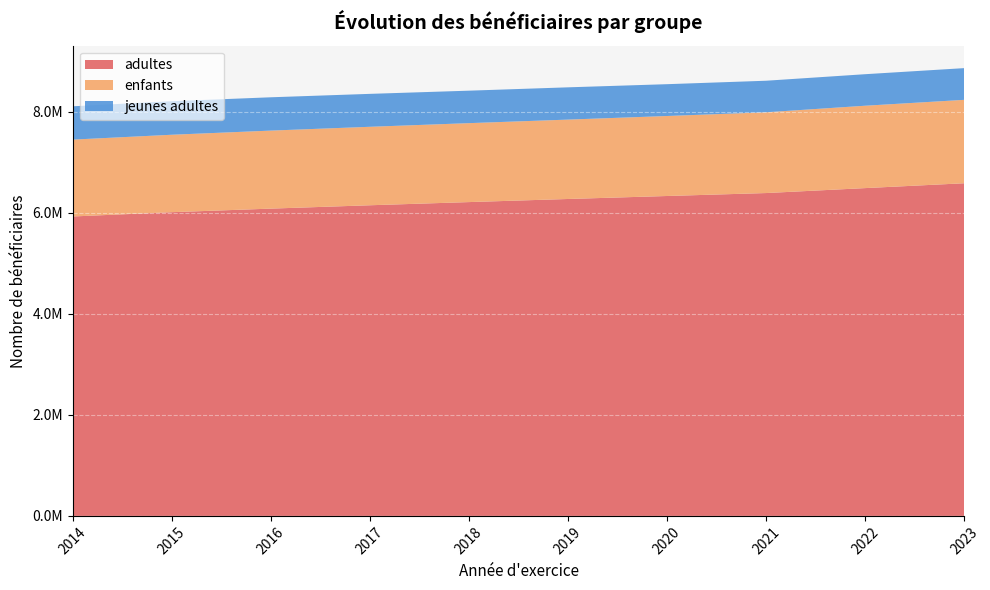

Reading left to right, extract all data points from this chart.

adultes: 5927649	6012396	6082970	6149368	6212285	6273699	6332731	6391111	6489046	6584923
enfants: 1521446	1533068	1544510	1553524	1562690	1571407	1583679	1598823	1630634	1651225
jeunes adultes: 659449	663544	659522	651844	642807	638923	629797	624599	624108	627822